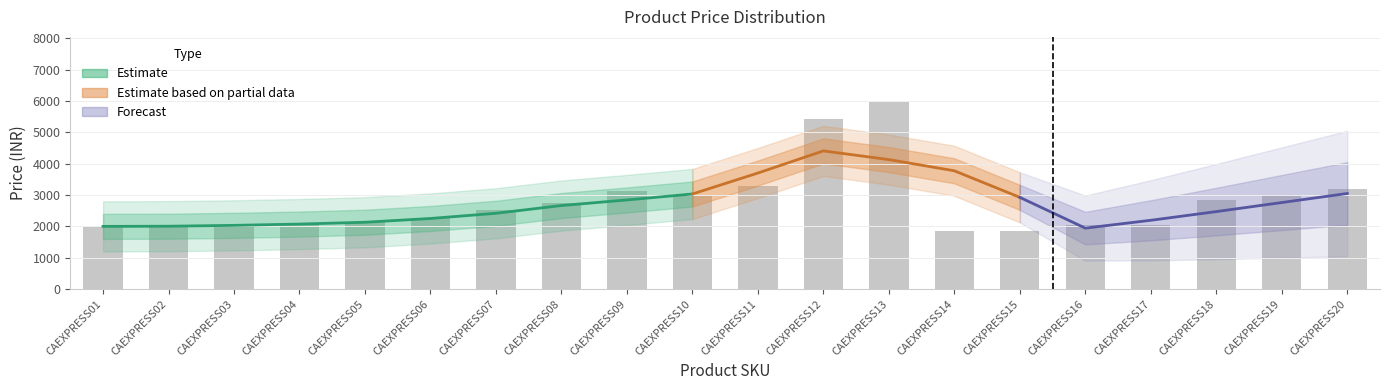

Are the bars horizontal?

No